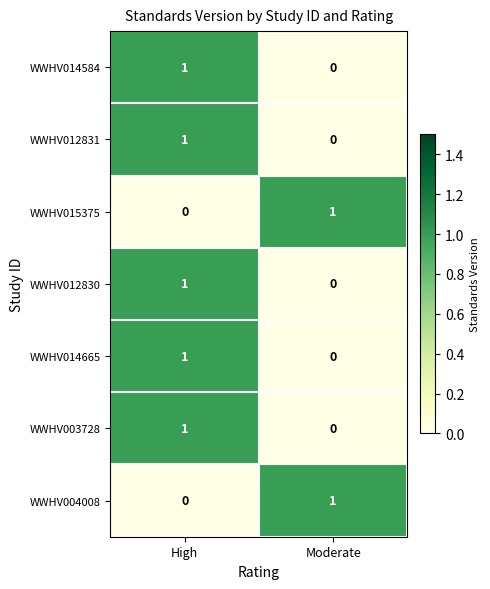

True or false: WWHV015375 has a value of 1 at Moderate.

True